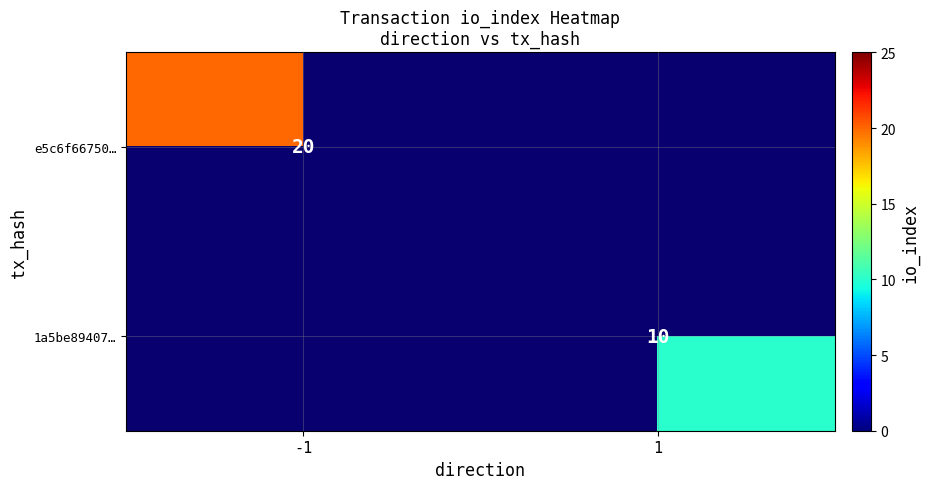

True or false: e5c6f66750… has a value of 26 at -1.

False